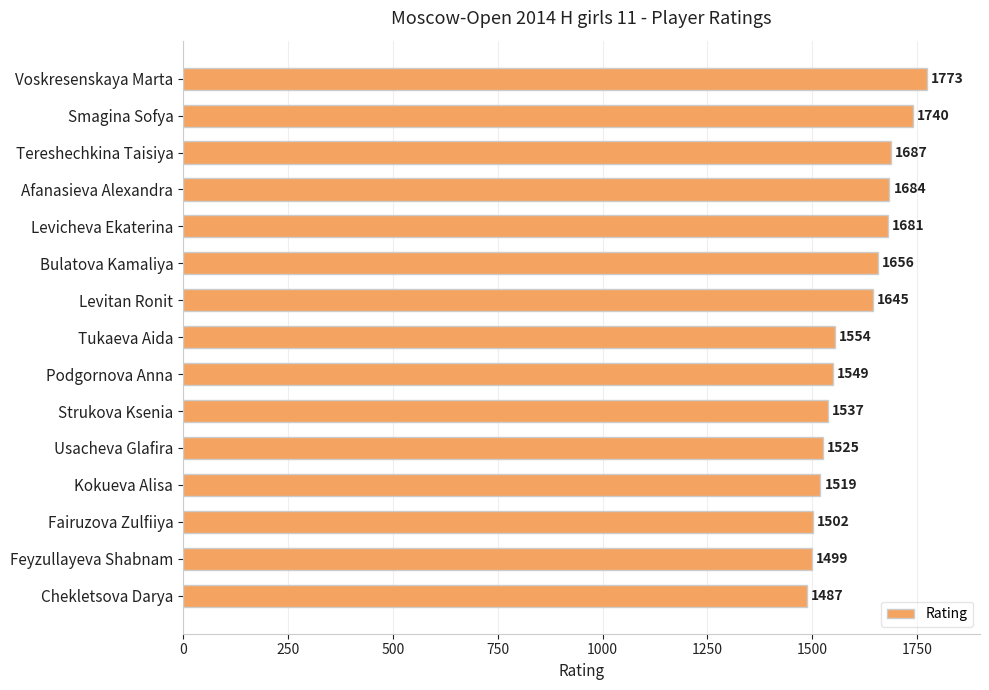

Reading top to bottom, transcribe all the data shown in this chart.

1773	1740	1687	1684	1681	1656	1645	1554	1549	1537	1525	1519	1502	1499	1487